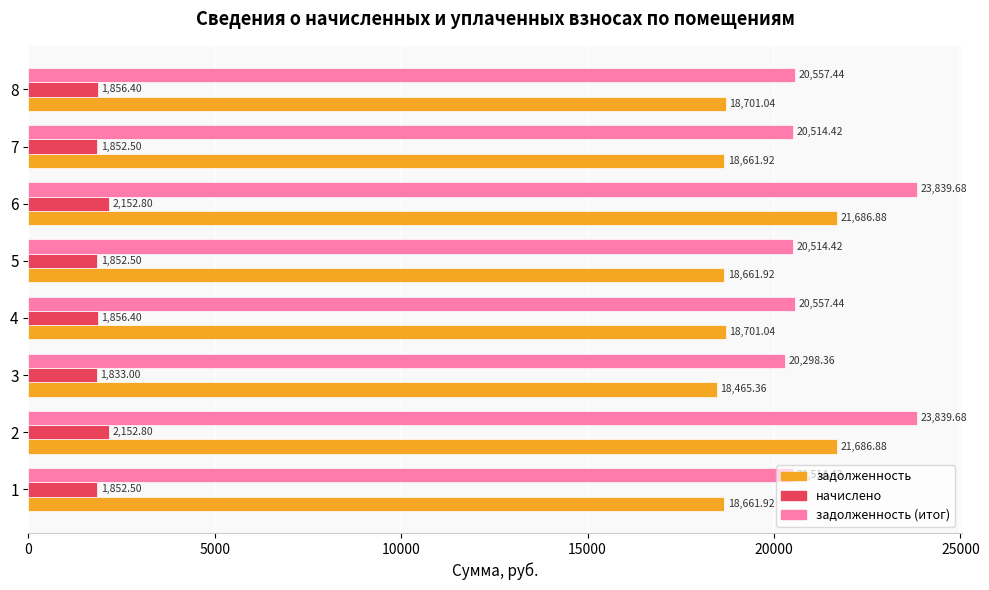

What is the difference between the highest and lowest values at 8?

18701.0